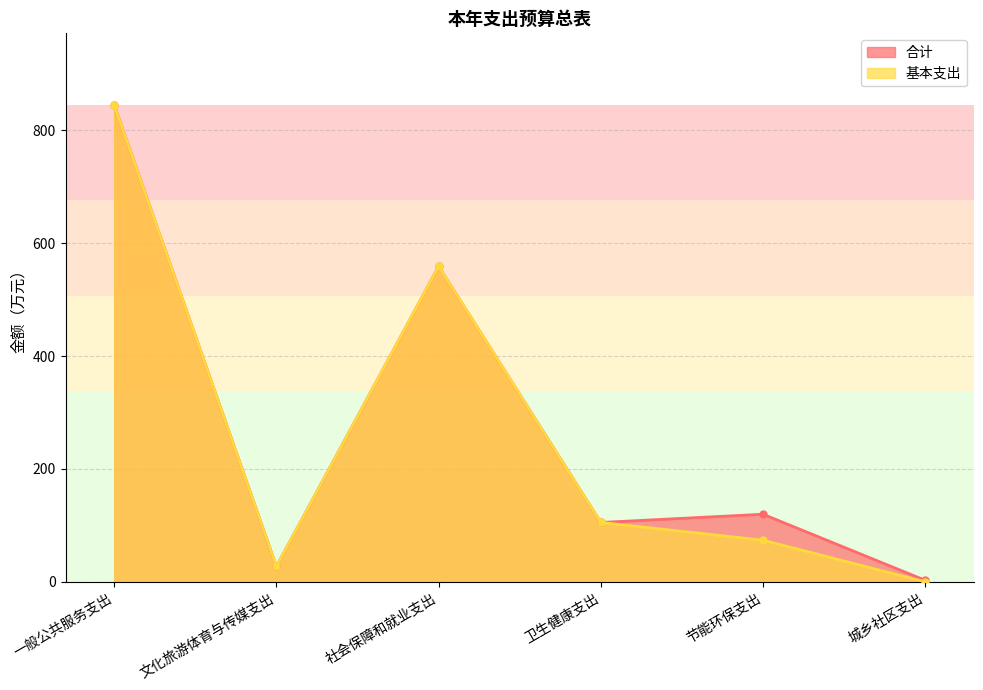

How many values in the 基本支出 series exceed 105?

3